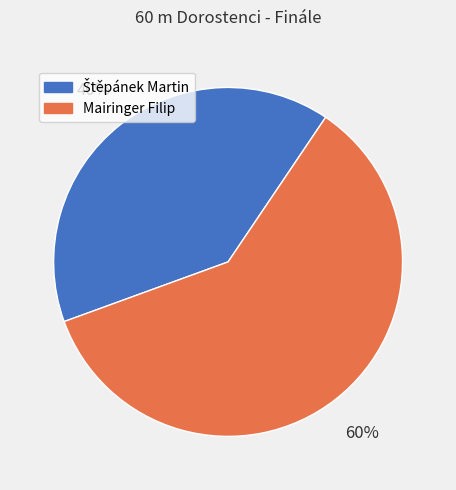

What percentage is the Mairinger Filip slice, to the nearest percent?

60%